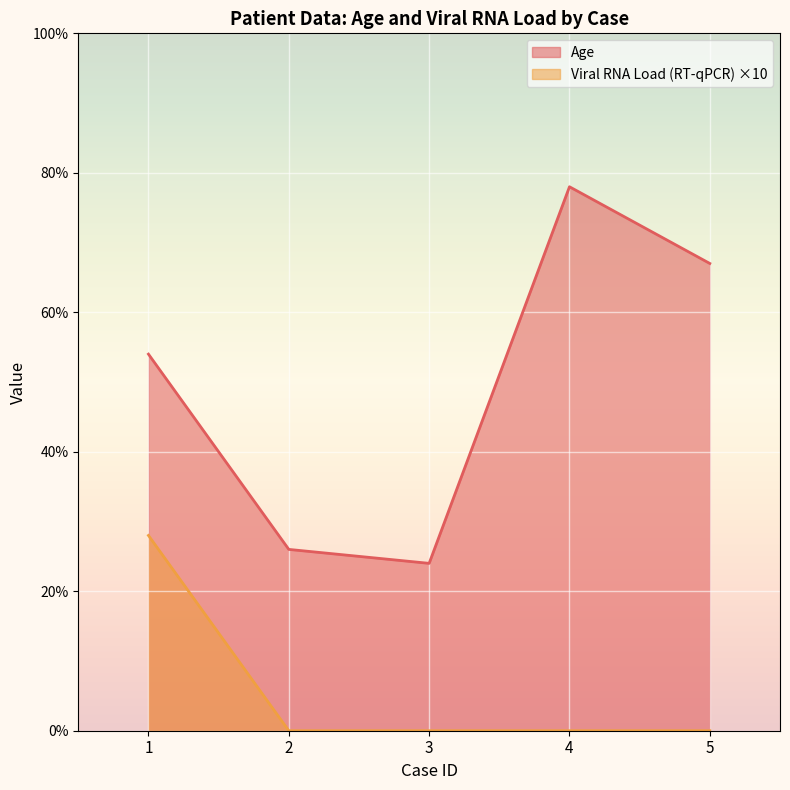

Does the chart display data point markers on the line(s)?

No